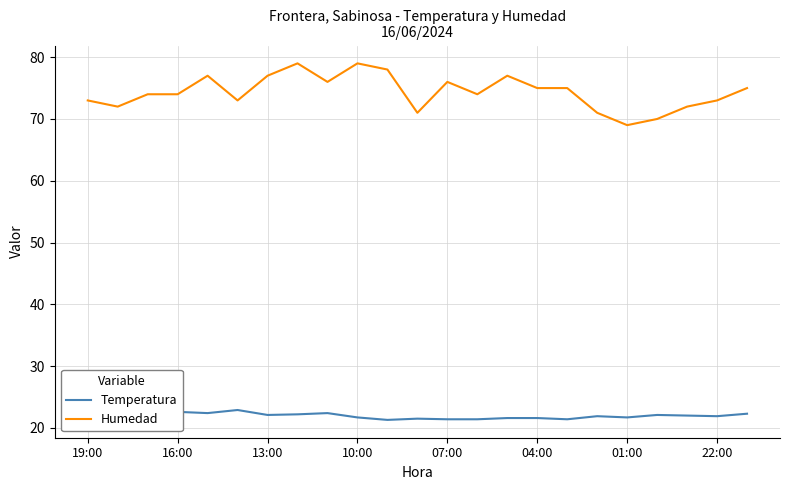

True or false: Humedad and Temperatura intersect in this chart.

False